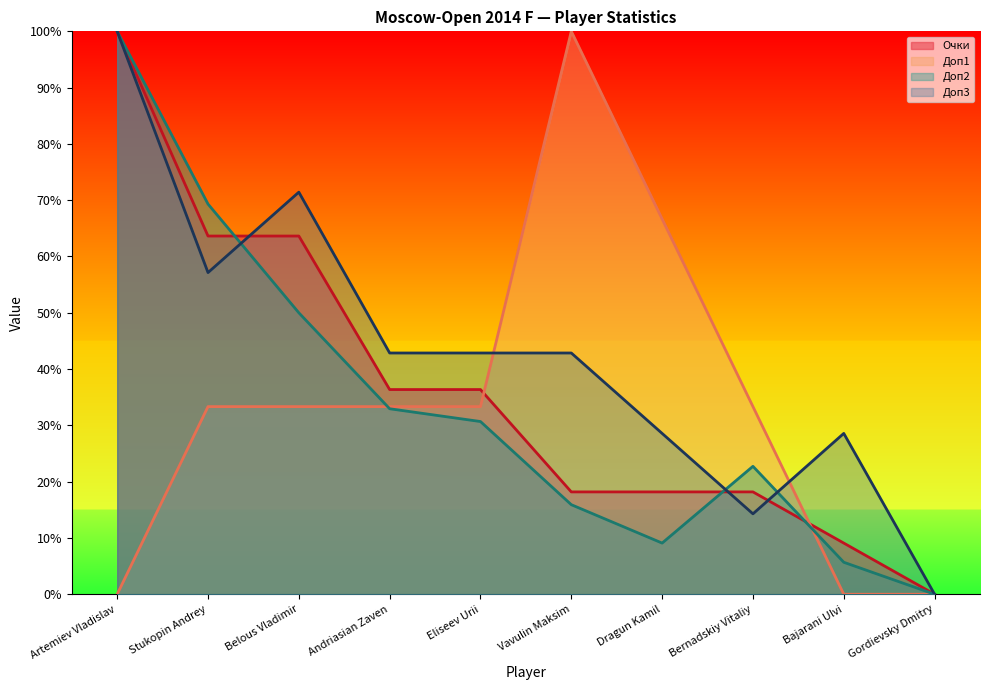

Reading left to right, transcribe all the data shown in this chart.

Очки: 100.0	63.6	63.6	36.4	36.4	18.2	18.2	18.2	9.1	0.0
Доп1: 0.0	33.3	33.3	33.3	33.3	100.0	66.7	33.3	0.0	0.0
Доп2: 100.0	69.3	50.0	33.0	30.7	15.9	9.1	22.7	5.7	0.0
Доп3: 100.0	57.1	71.4	42.9	42.9	42.9	28.6	14.3	28.6	0.0